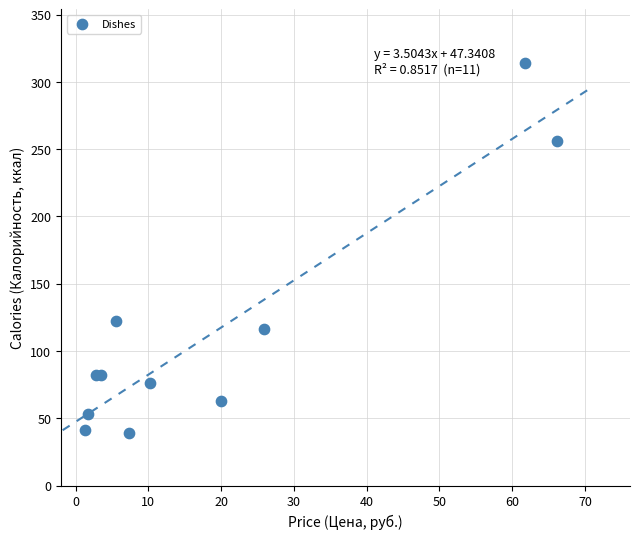

What Y value in the scatter plot is closest to 176?

122